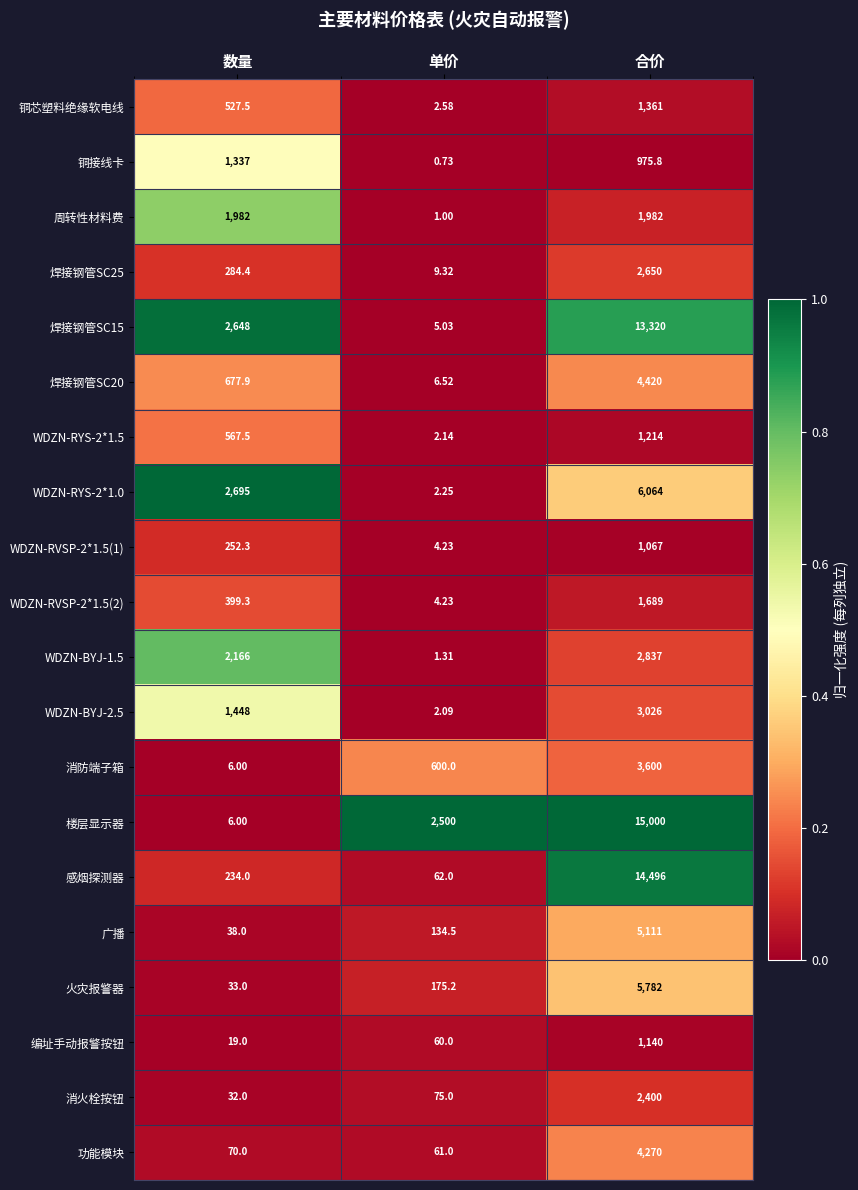

At how many categories does at least one series exceed 0?

3